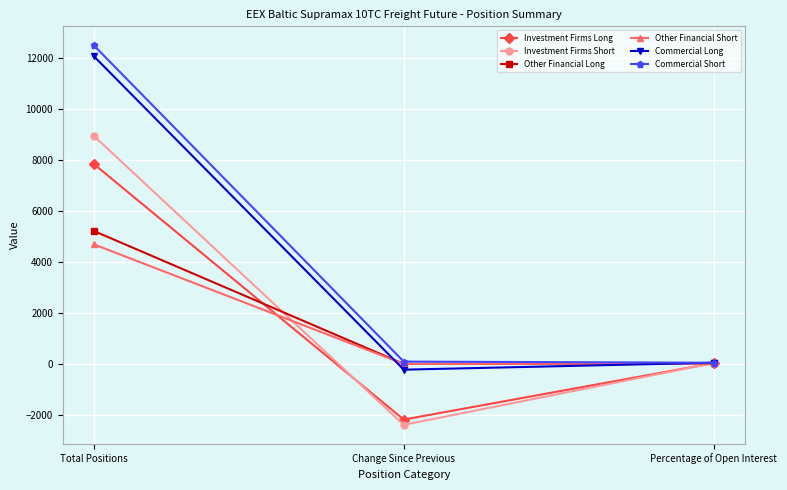

List the labels in order of Investment Firms Short value, smallest first.

Change Since Previous, Percentage of Open Interest, Total Positions